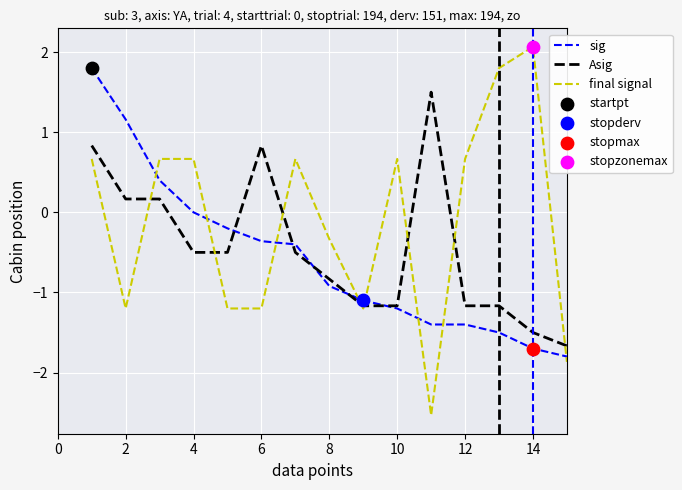

Which series has the largest range (max minus min)?

final signal